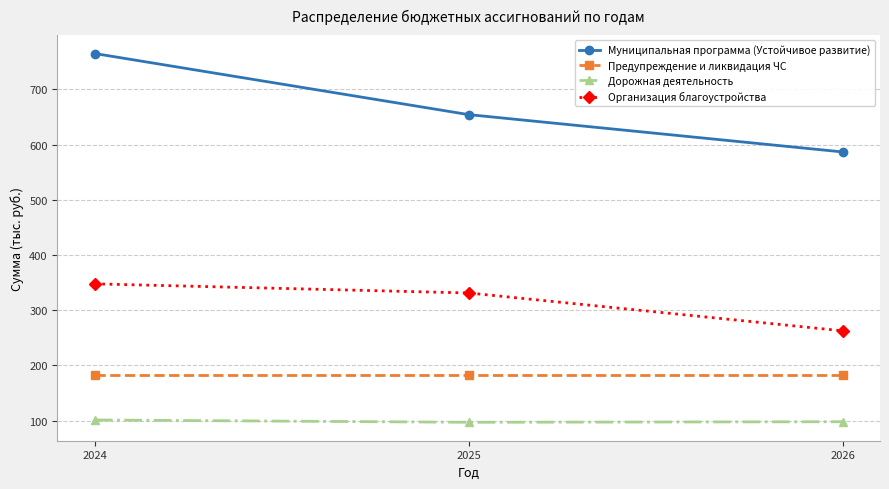

The value of Организация благоустройства at 2024 is 347.7. True or false?

True